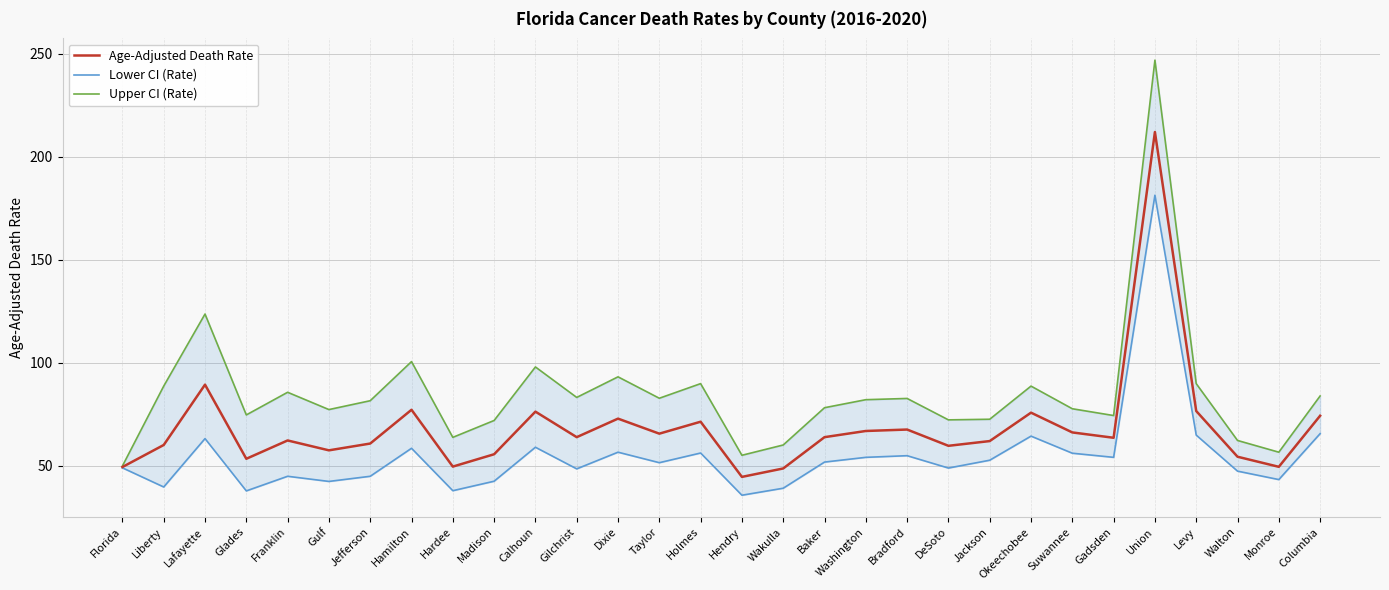

How many values in the Upper CI (Rate) series are below 82?

15